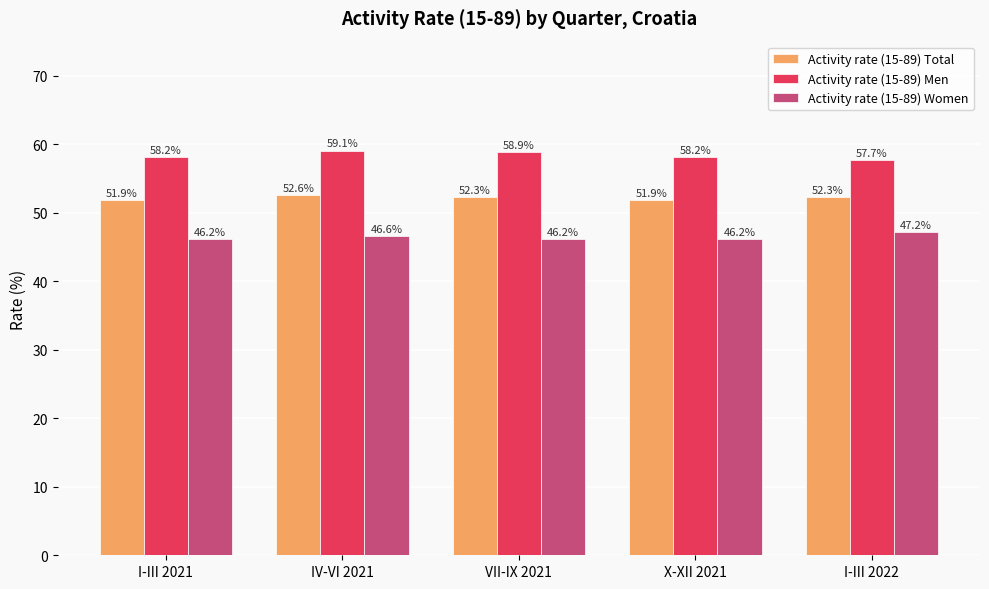

Are the bars grouped side by side (vs. stacked)?

Yes